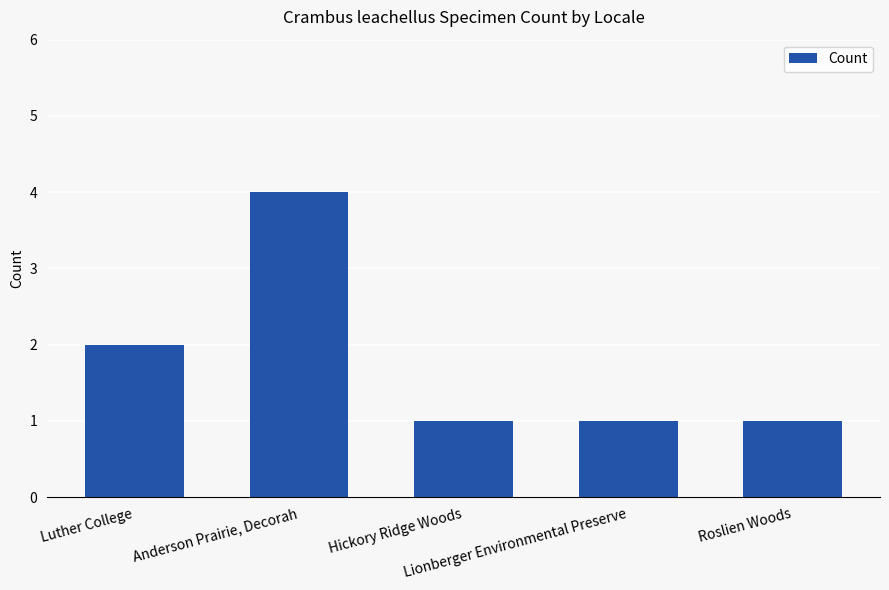

At which label is the value closest to 2?

Luther College